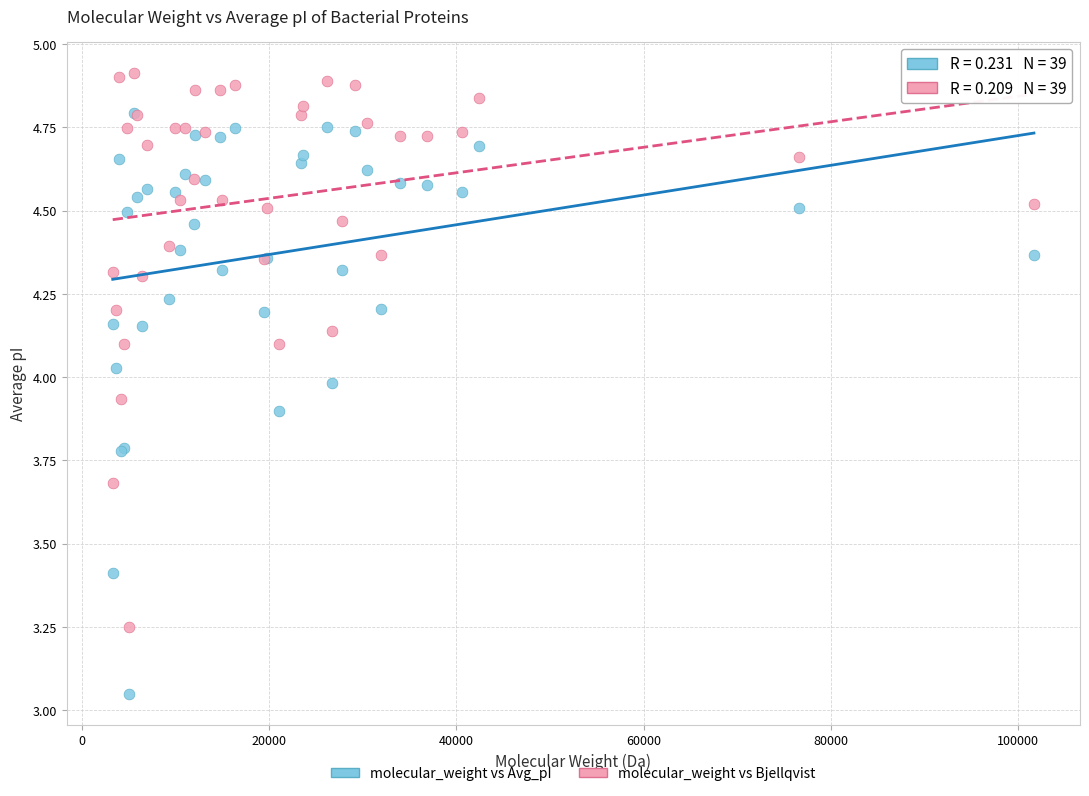

What are all the series names shown in the legend?

molecular_weight vs Avg_pI, molecular_weight vs Bjellqvist